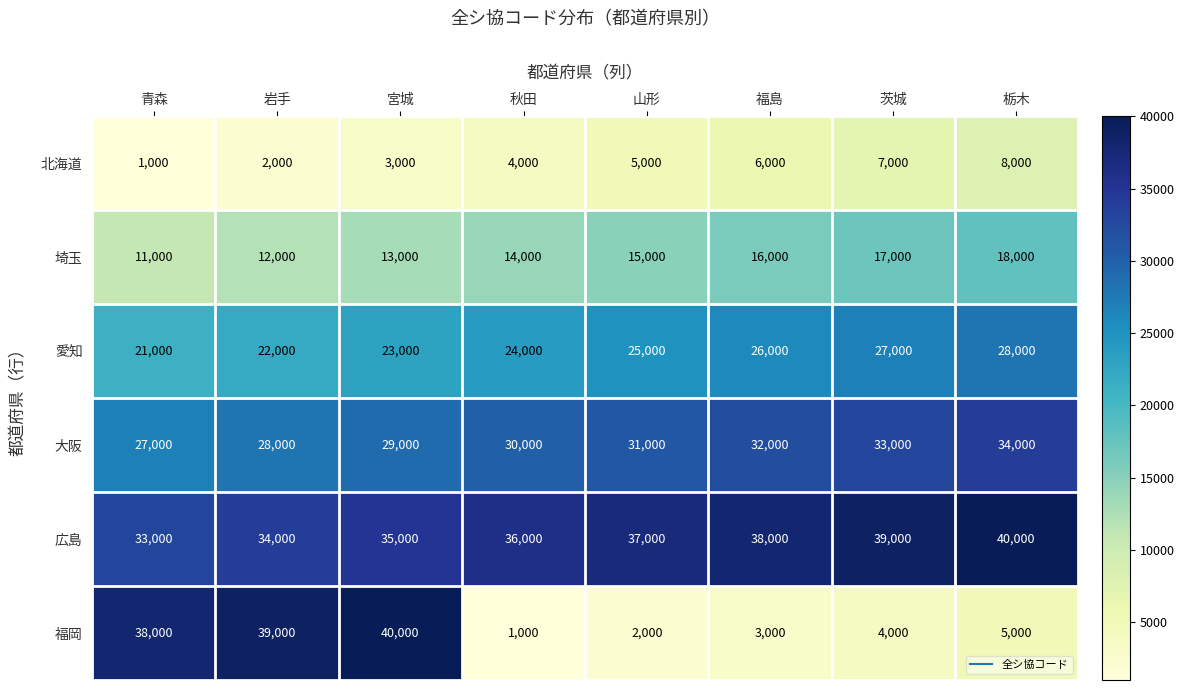

True or false: 北海道 has a value of 3000 at 宮城.

True